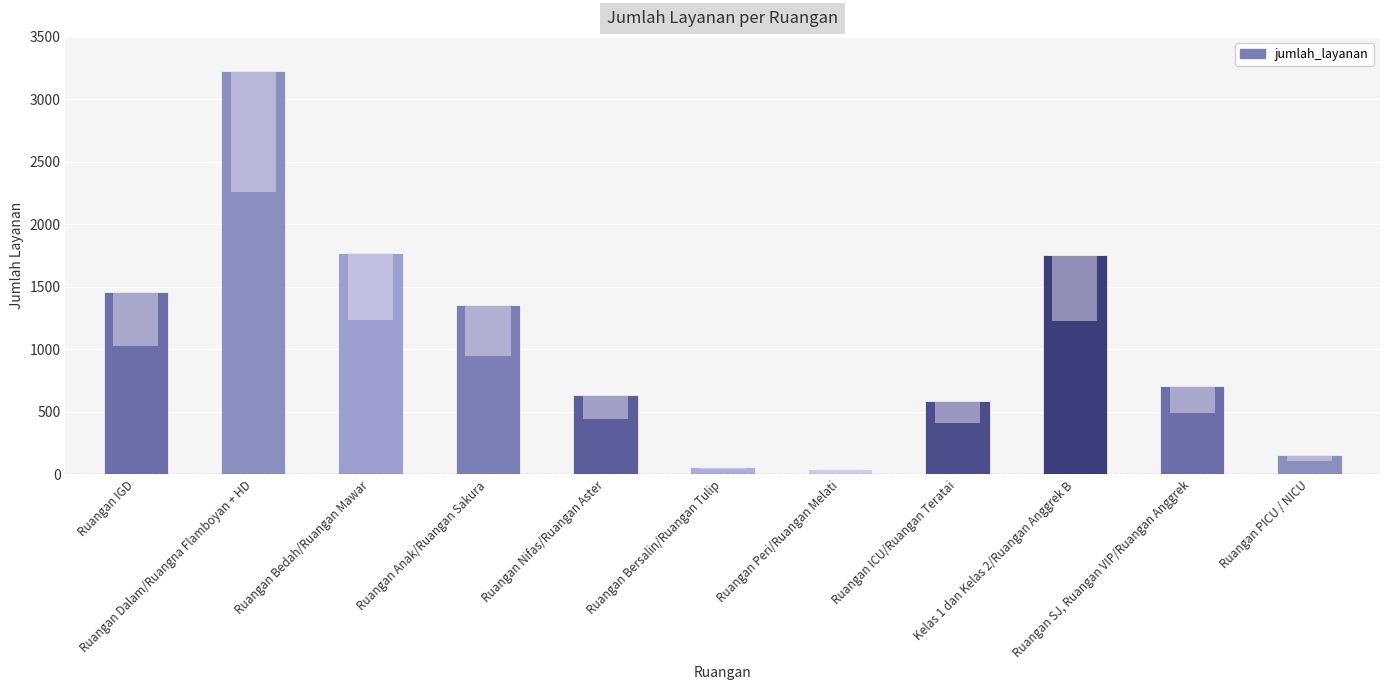

What position from the right is Ruangan Peri/Ruangan Melati?

5